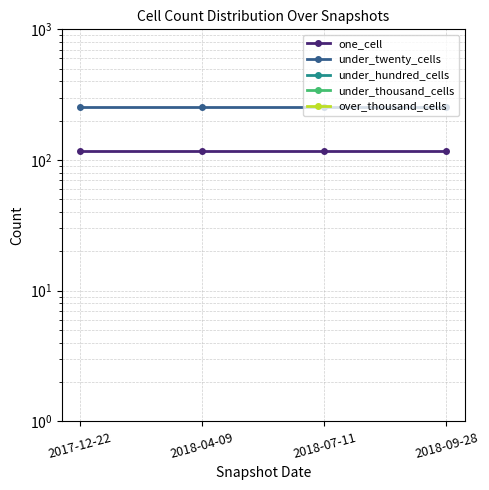

True or false: under_hundred_cells and one_cell cross at least once.

False